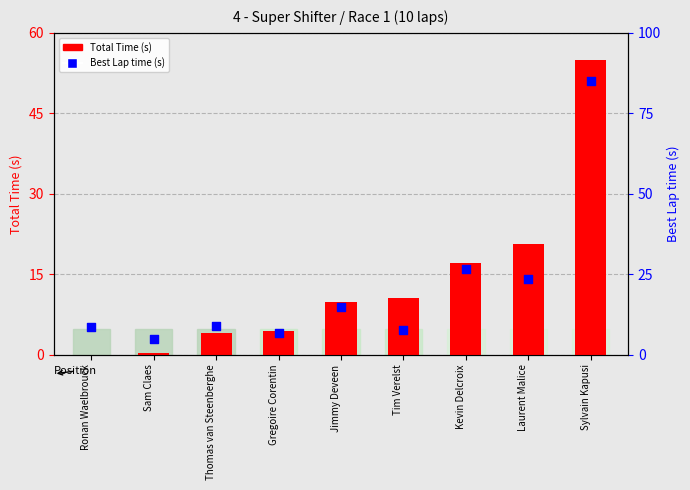

What is the total value across all series at Sam Claes?

5.4